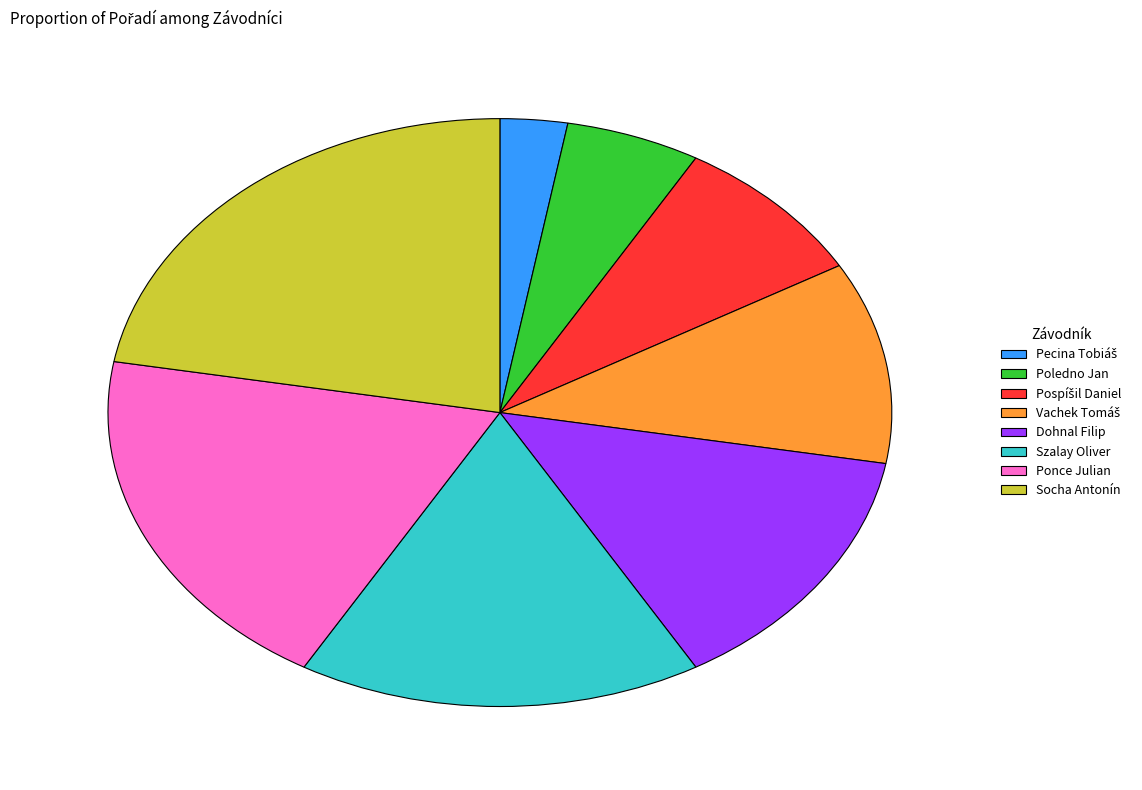

Combined, do Socha Antonín and Poledno Jan account for over 50%?

No